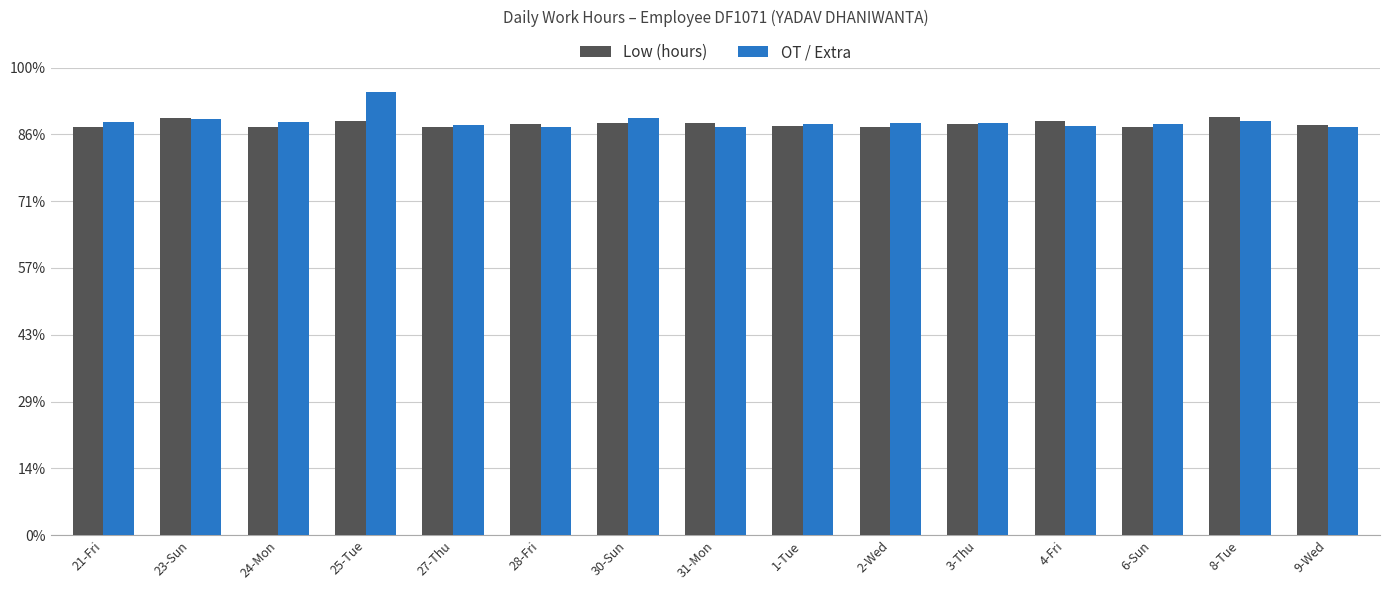

What is the approximate value of Low (hours) at 21-Fri?

12.2